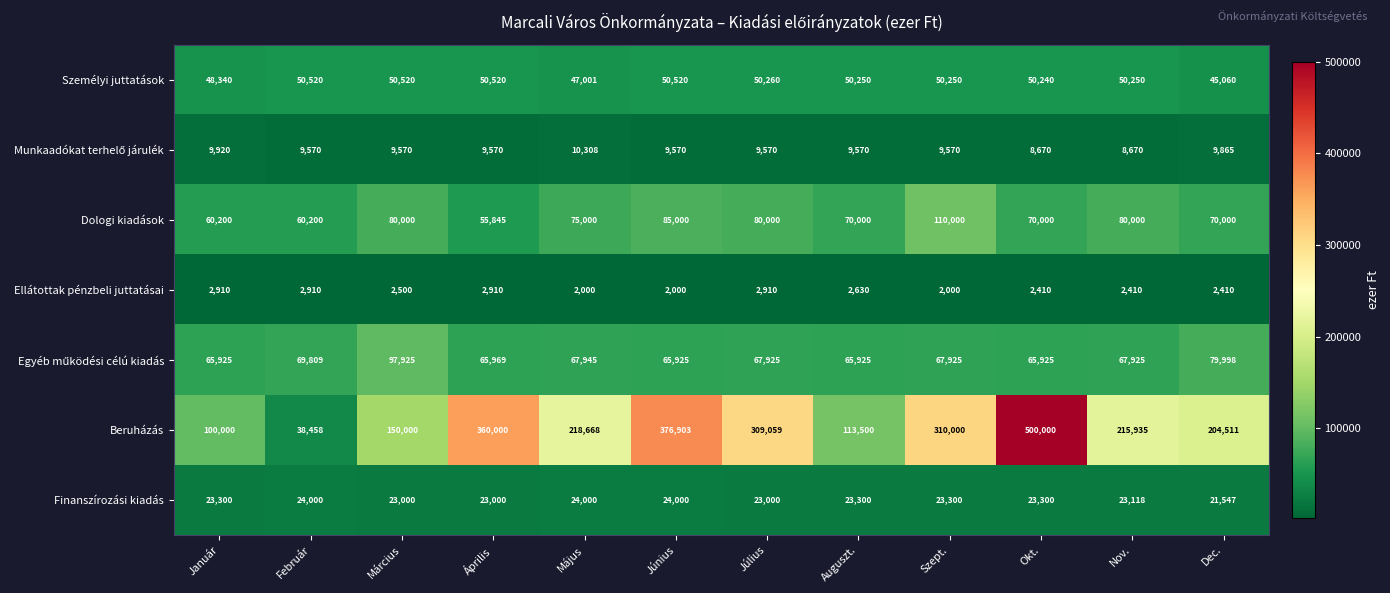

Is it true that Finanszírozási kiadás equals 30776 at Okt.?

False